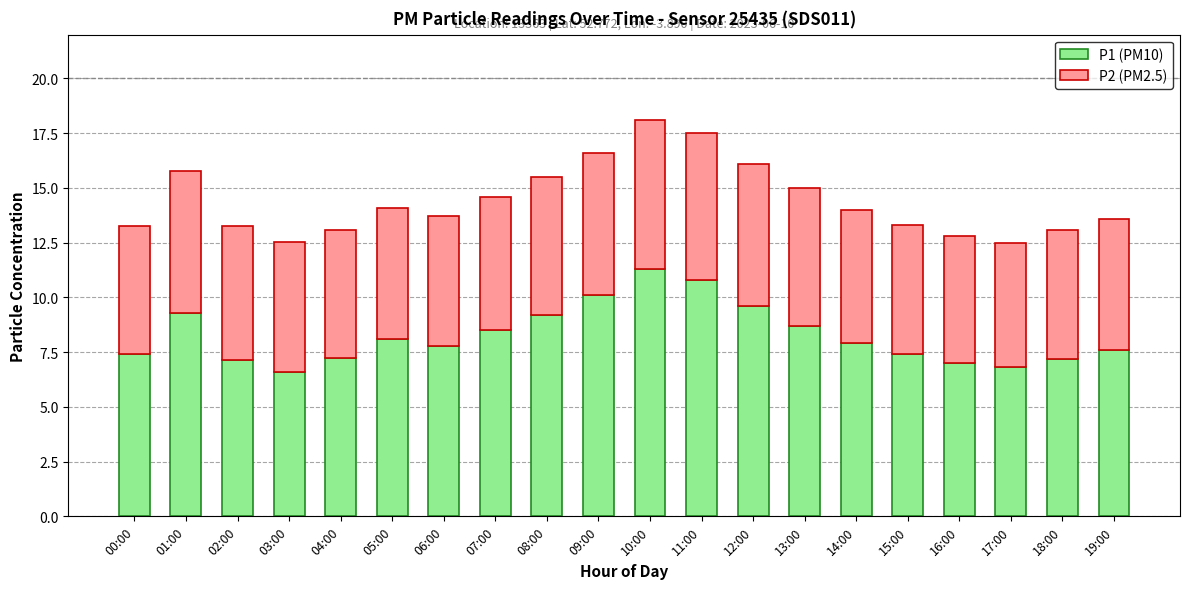

What is the total value across all series at 18:00?

13.1